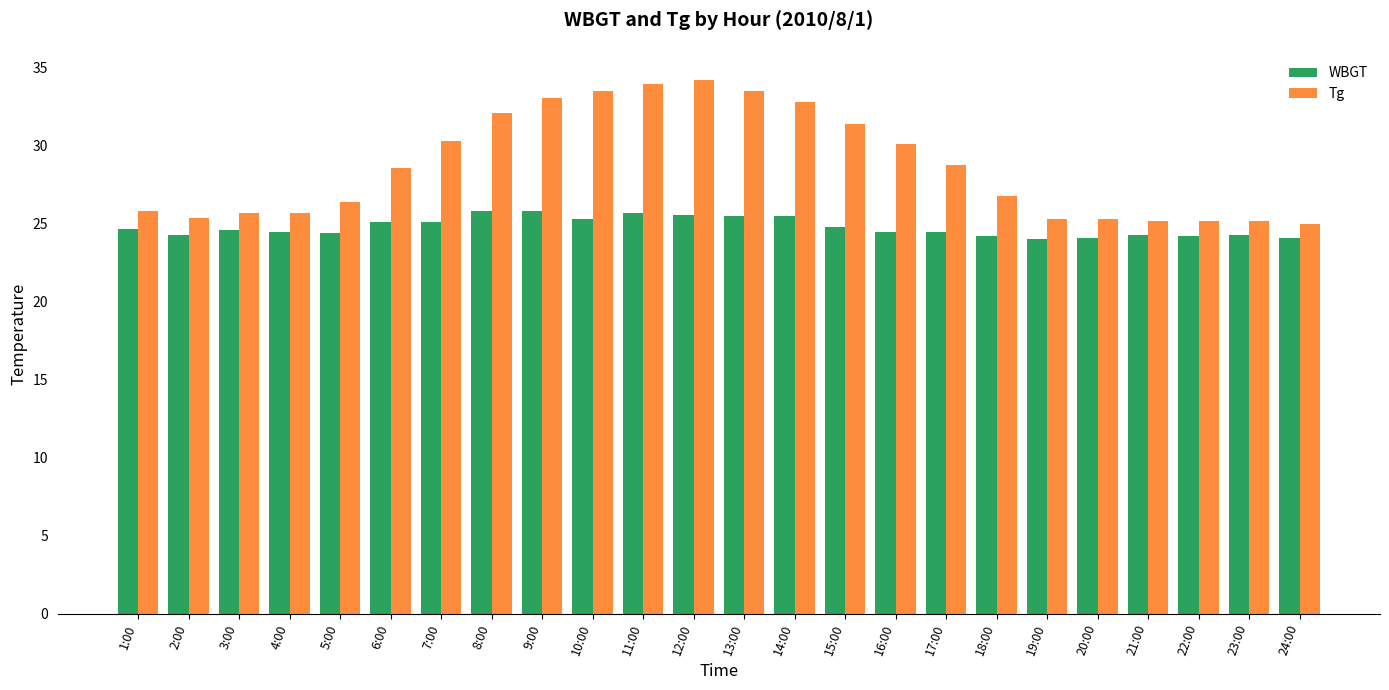

What is the spread (max minus min) of values at 17:00?

4.3